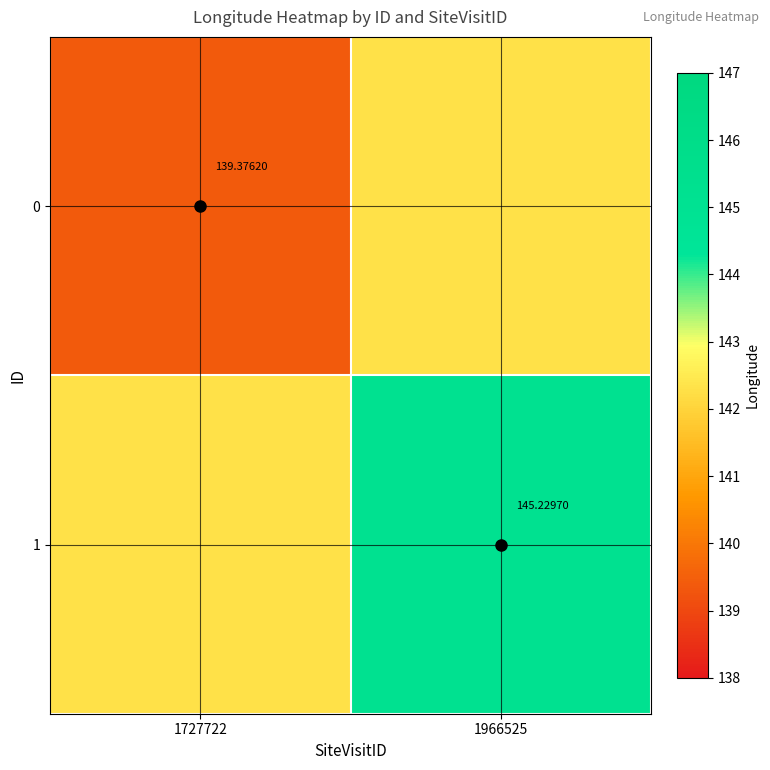

Is the value of 1 at 1966525 greater than the value of 0 at 1727722?

Yes